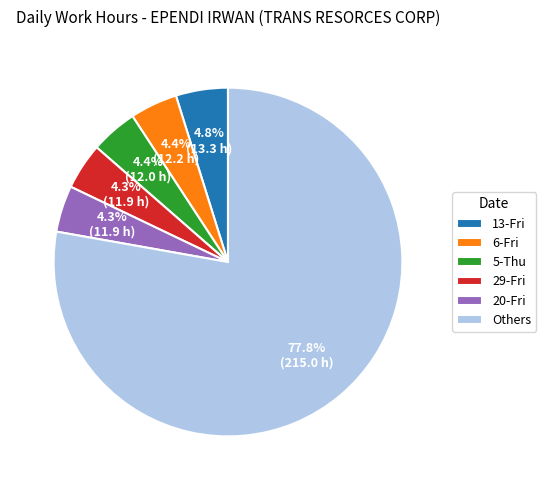

What is the largest slice in the pie chart?

Others